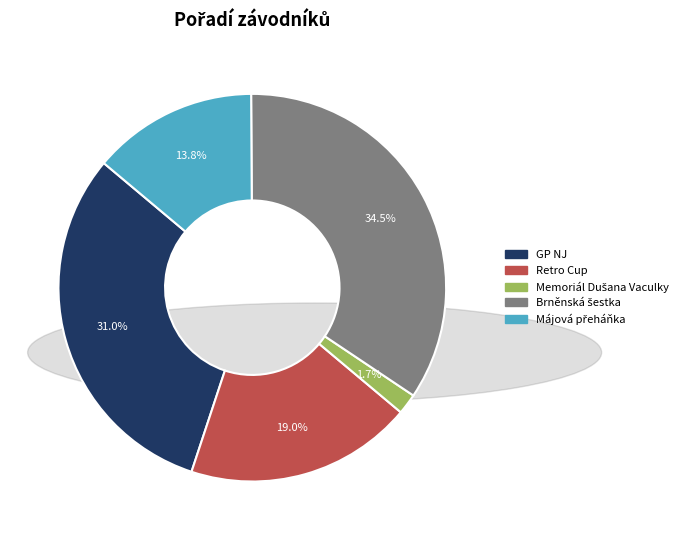

Is there a majority slice in this chart?

No